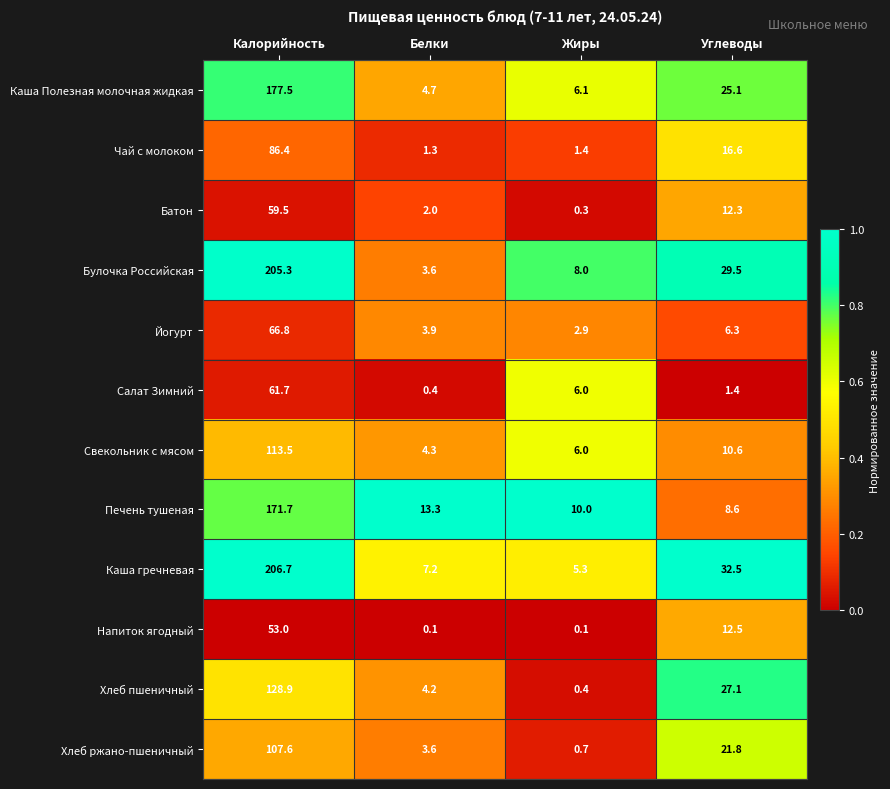

Which category has the highest value in the Булочка Российская series?

Калорийность